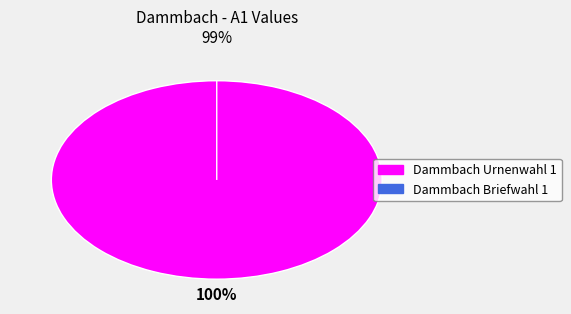

Is it true that Dammbach Urnenwahl 1 is 95% of the pie?

False